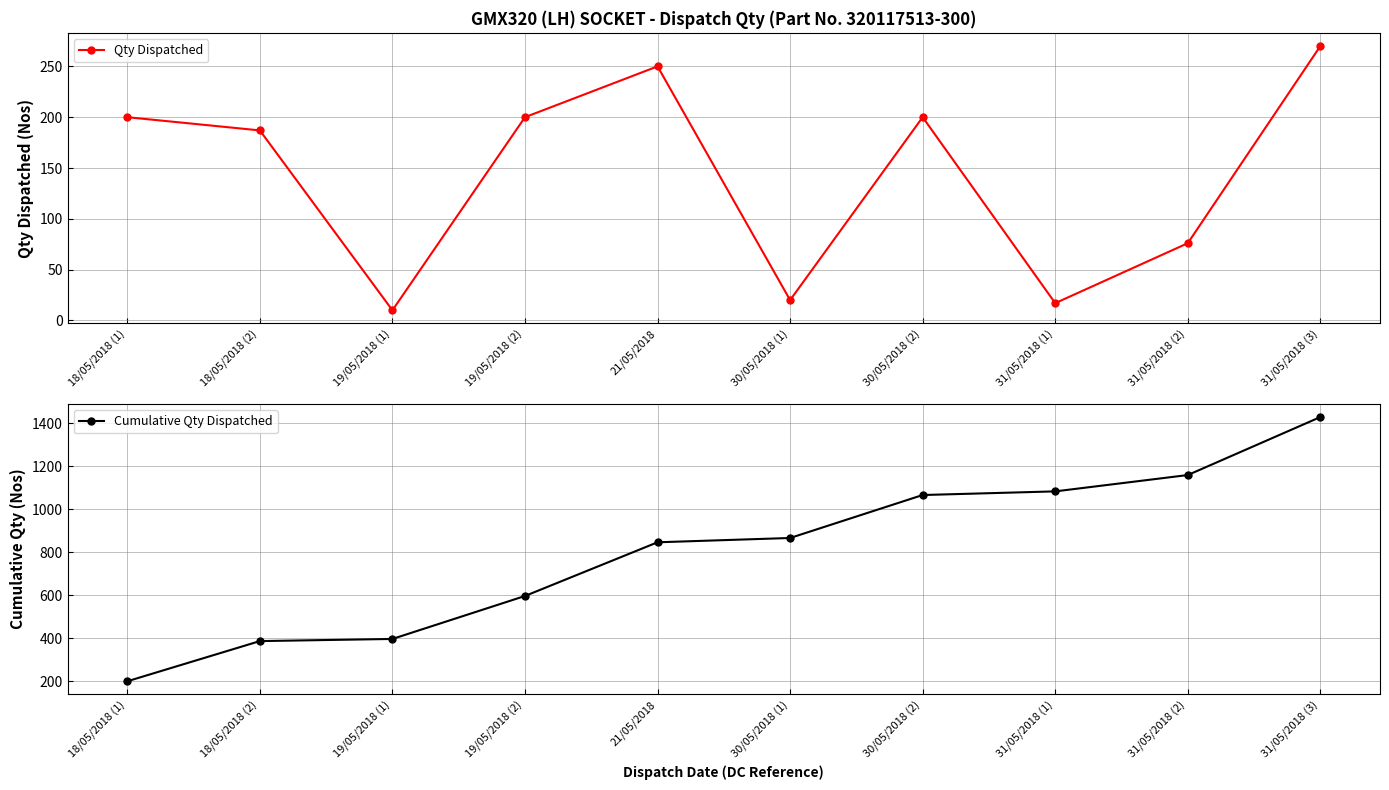

Where is the first local maximum for Qty Dispatched?

21/05/2018